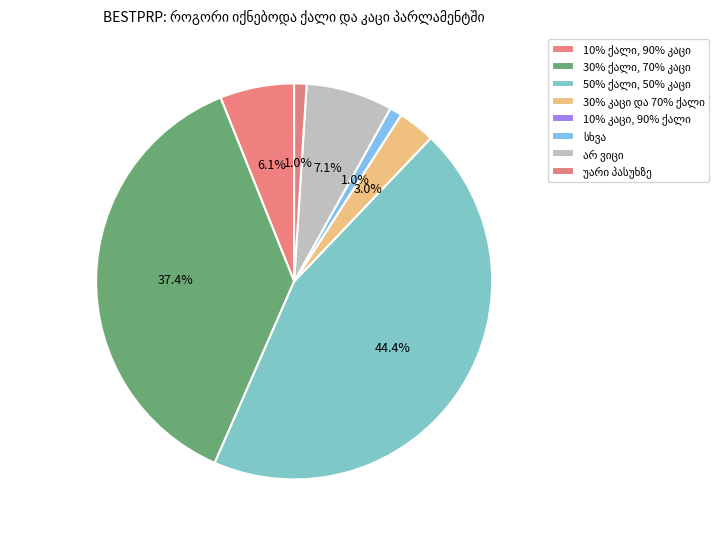

To the nearest percent, what percentage of the pie is 10% ქალი, 90% კაცი?

6%